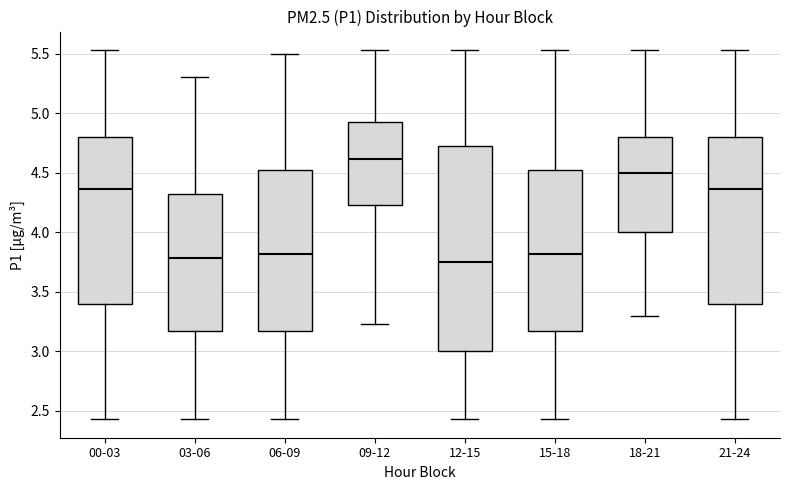

Where does the median line of the box for 06-09 sit on the y-axis? The values are not printed on the chart, so give them approximately, as read against the axis.

3.80